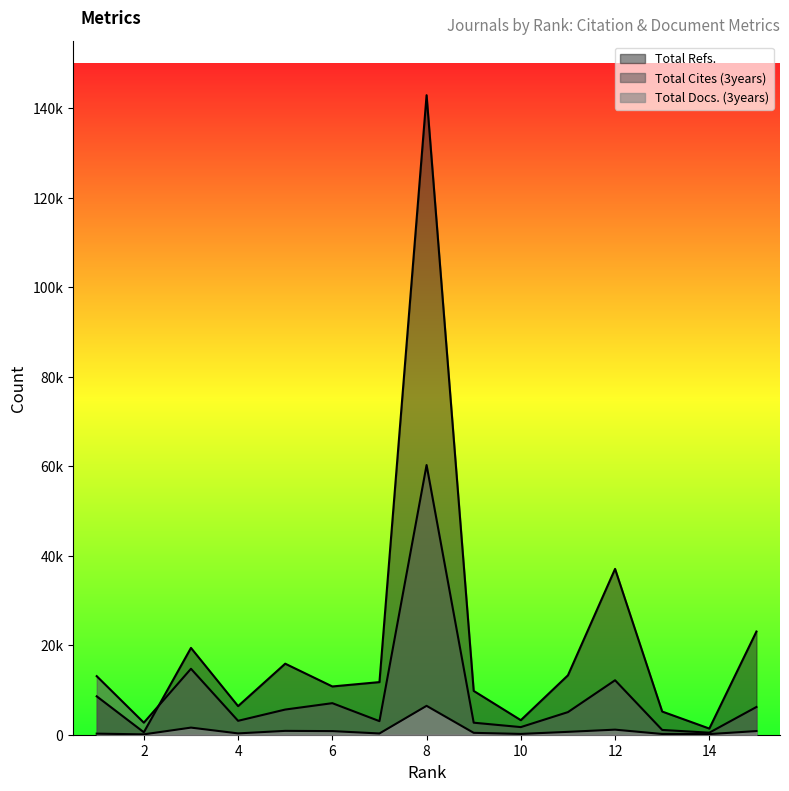

Reading left to right, transcribe all the data shown in this chart.

Total Docs. (3years): 1=239	2=83	3=1590	4=297	5=861	6=807	7=279	8=6456	9=421	10=177	11=643	12=1132	13=166	14=140	15=817
Total Cites (3years): 1=13091	2=2693	3=14743	4=3109	5=5626	6=7054	7=3035	8=60288	9=2689	10=1705	11=5055	12=12176	13=1068	14=455	15=6201
Total Refs.: 1=8584	2=551	3=19408	4=6396	5=15881	6=10789	7=11762	8=142957	9=9795	10=3252	11=13284	12=37071	13=5182	14=1378	15=23070